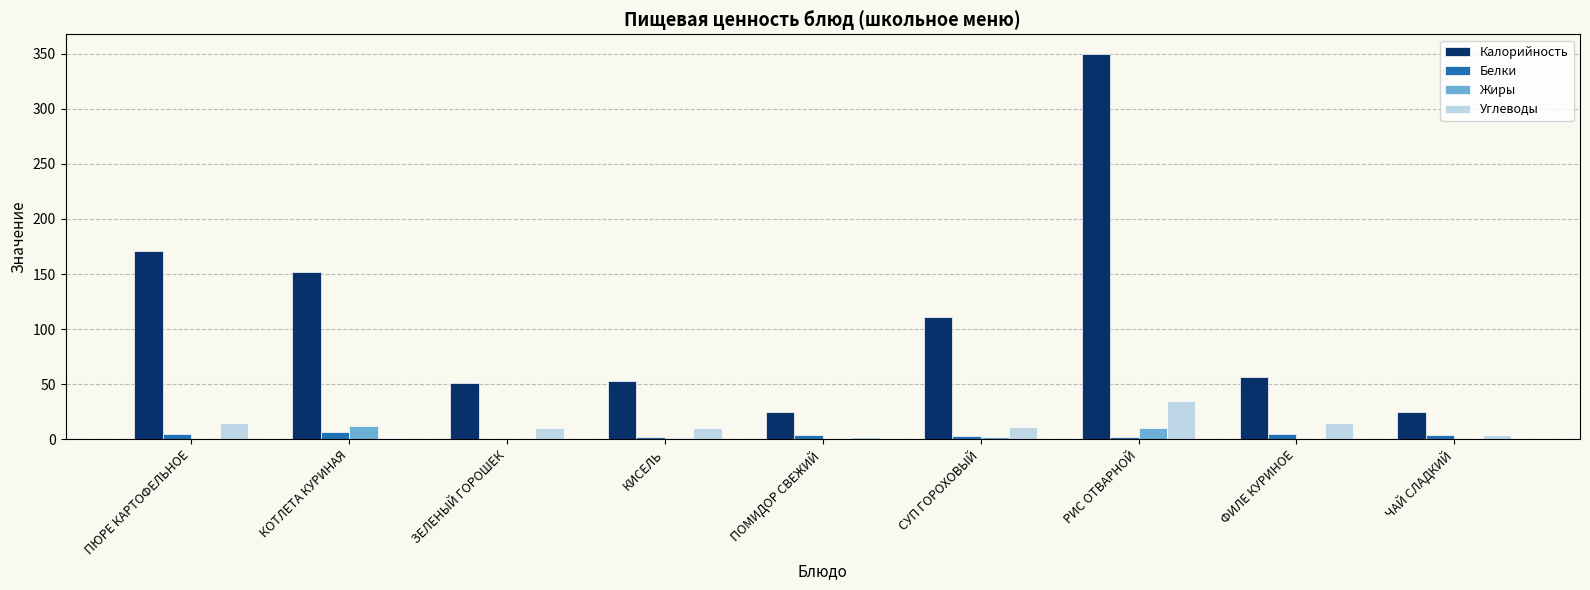

How many groups of bars are there?

9